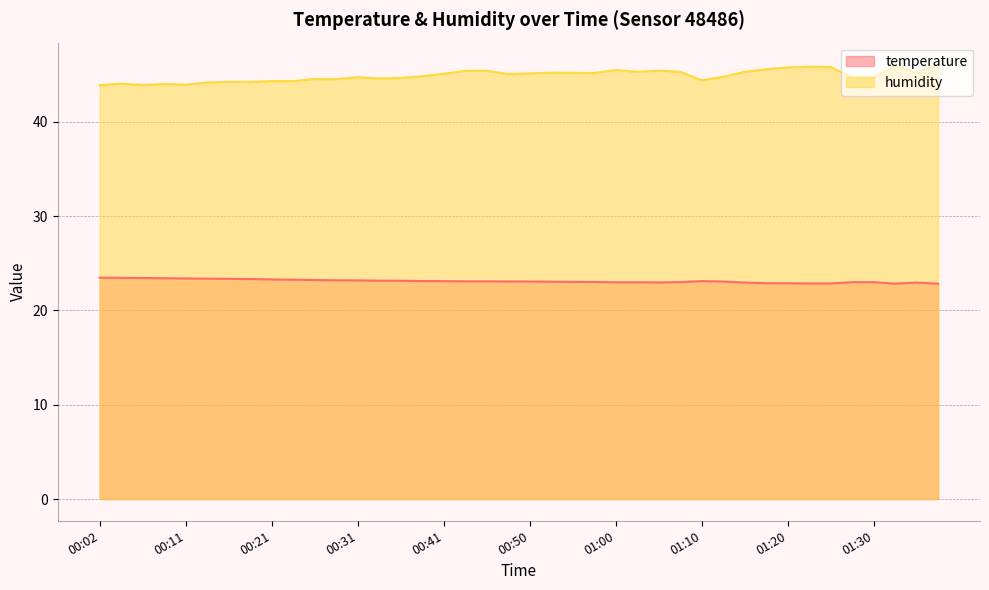

What is the sum of the humidity values at 01:05 and 01:15?

90.7